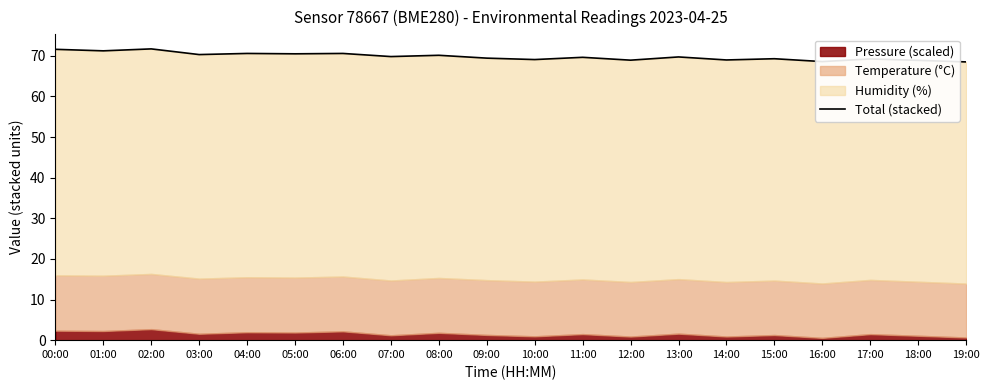

What is the change in value from 09:00 to 17:00?

-0.2